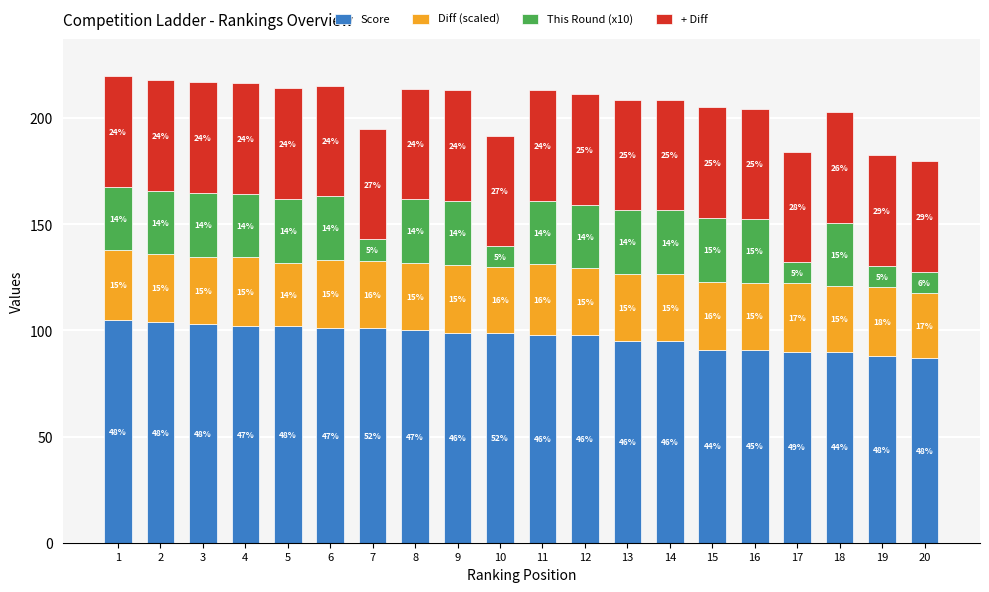

Read the Diff (scaled) value at 4.

32.4